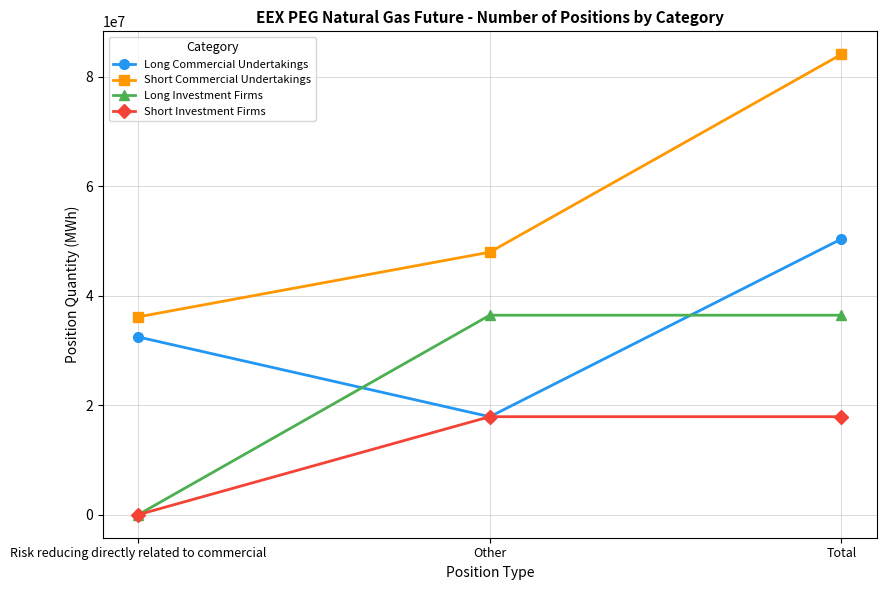

Reading left to right, transcribe all the data shown in this chart.

Long Commercial Undertakings: 32454437	17890099	50344536
Short Commercial Undertakings: 36122064	47935917	84057981
Long Investment Firms: 0	36428067	36428067
Short Investment Firms: 0	17898294	17898294